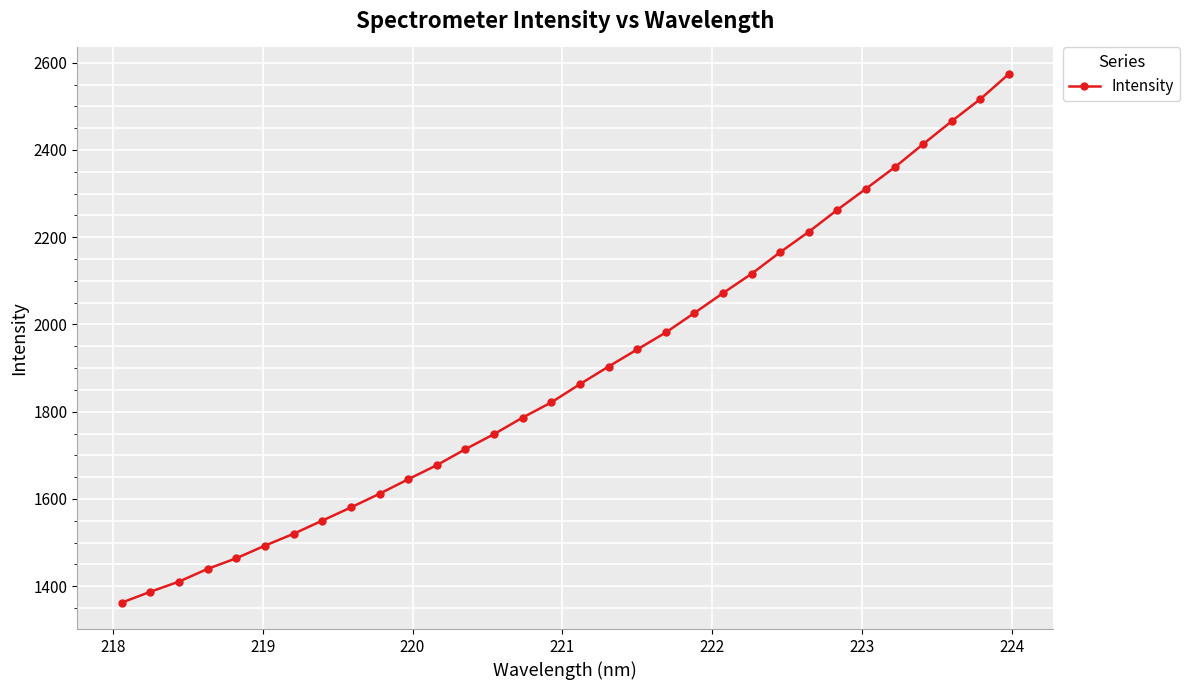

Reading left to right, extract all data points from this chart.

1362.5	1387.4	1410.7	1439.9	1464.2	1493.1	1520.3	1550.4	1580.7	1612.0	1645.2	1677.6	1714.2	1748.8	1786.7	1821.4	1863.2	1903.6	1942.7	1981.6	2026.4	2071.9	2116.2	2165.7	2212.5	2262.9	2311.2	2360.2	2413.5	2466.1	2516.7	2574.4